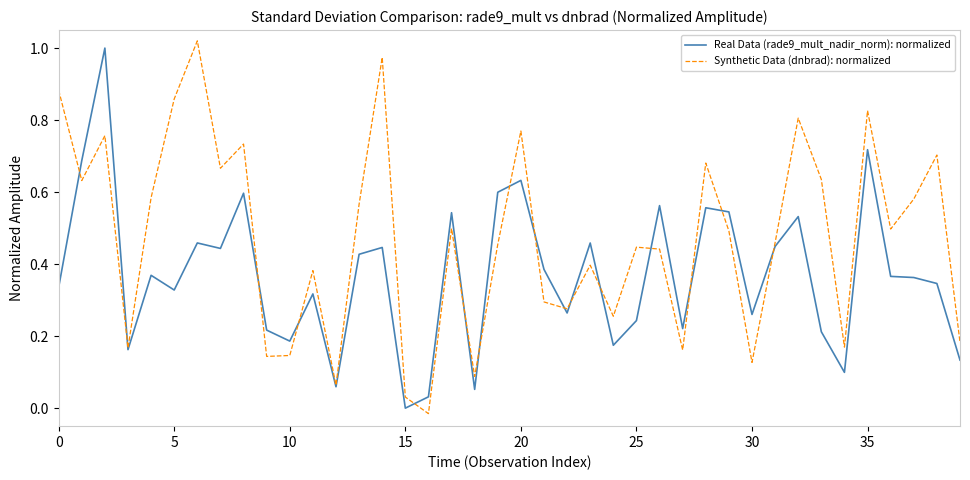

Which series has the largest total across all categories?

Synthetic Data (dnbrad): normalized